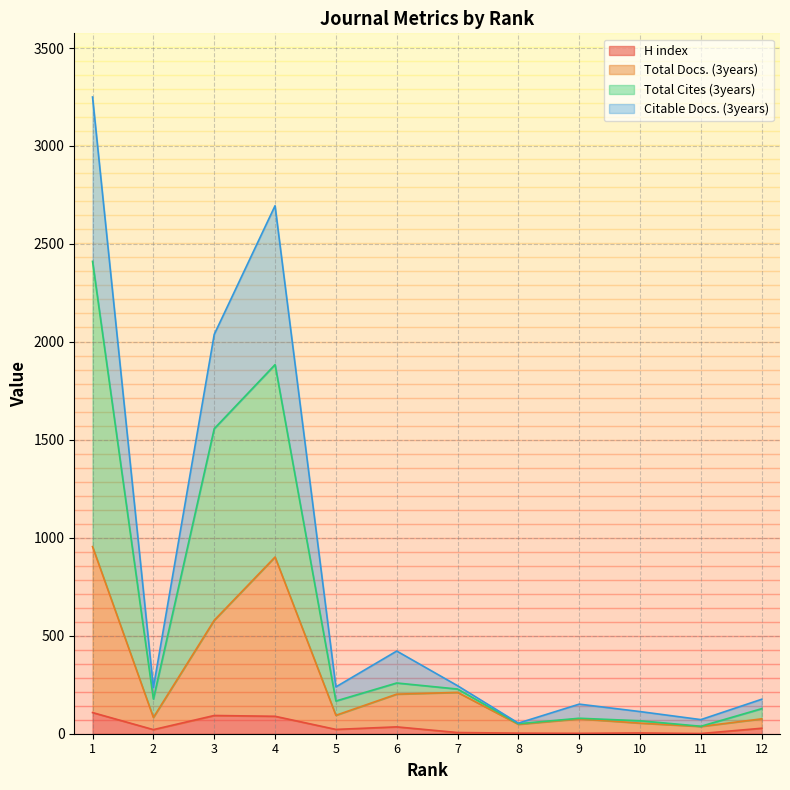

True or false: Total Docs. (3years) and Total Cites (3years) intersect in this chart.

False